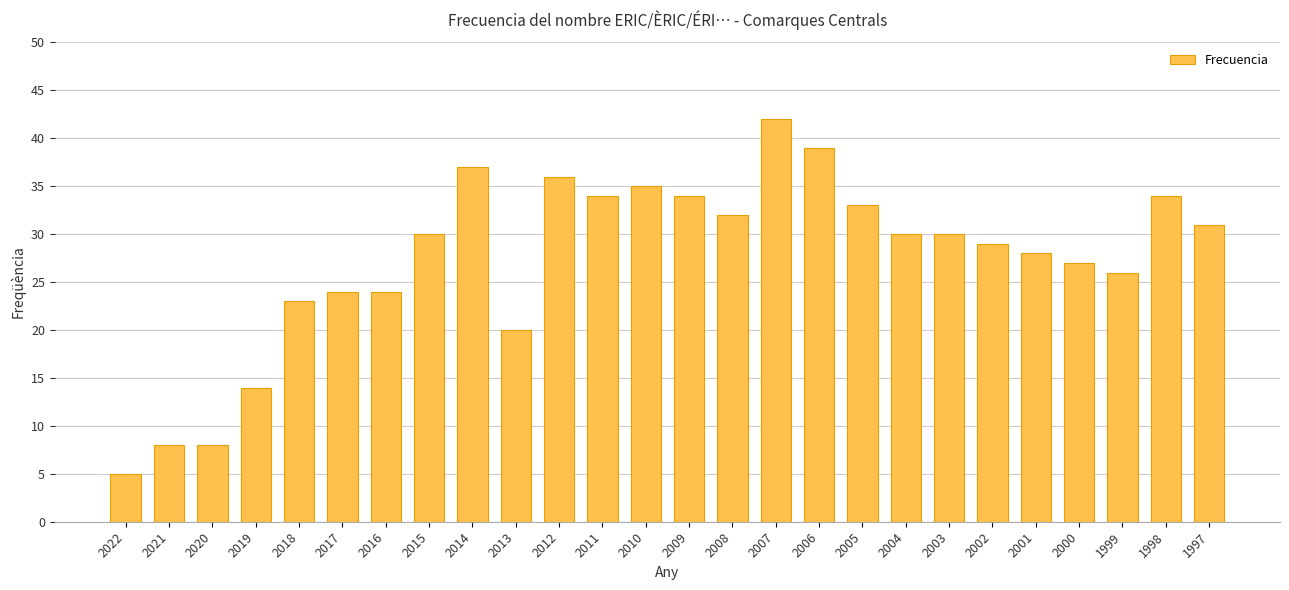

Reading left to right, extract all data points from this chart.

5	8	8	14	23	24	24	30	37	20	36	34	35	34	32	42	39	33	30	30	29	28	27	26	34	31